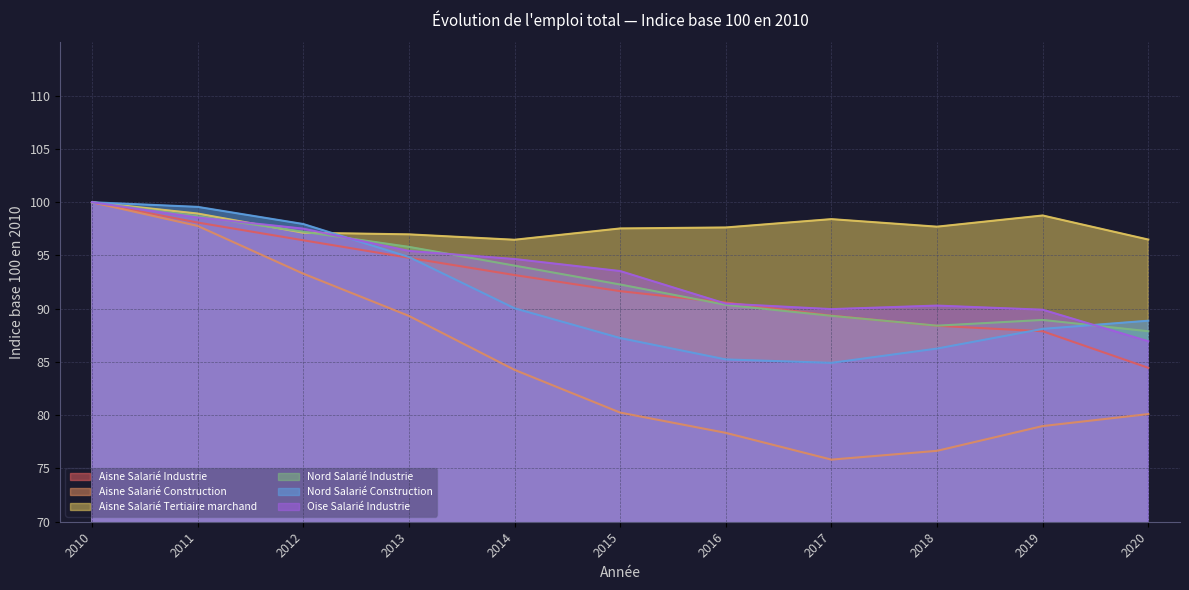

Is it true that Nord Salarié Construction equals 163.9 at 2011?

False